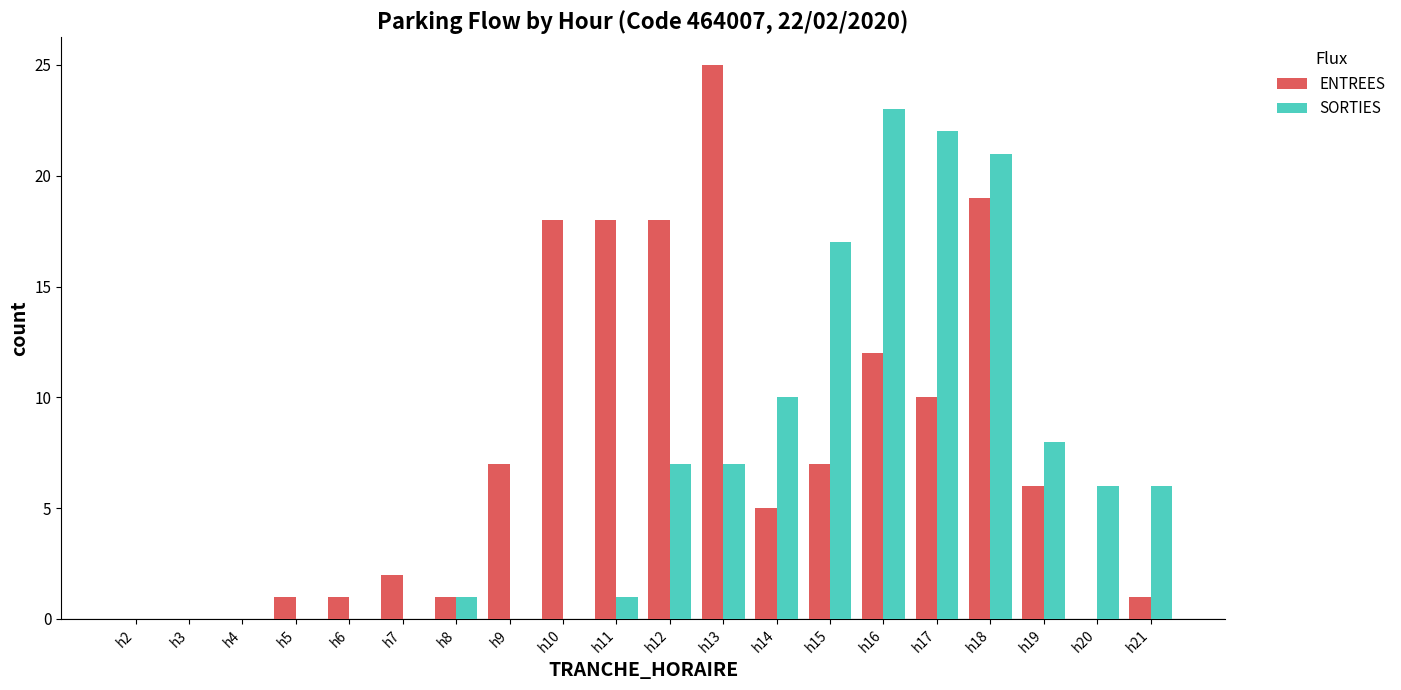

What is the sum of all ENTREES values?

151